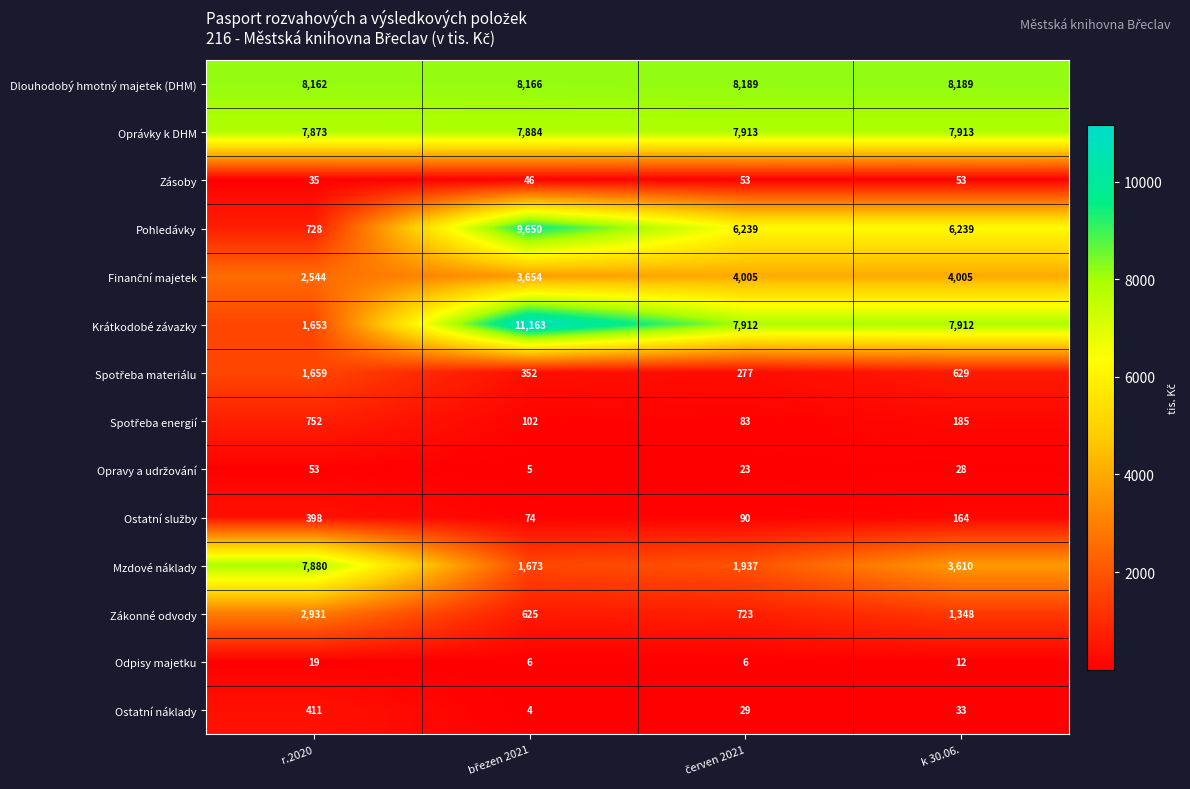

What is the difference between the maximum and minimum values in the Mzdové náklady series?

6207